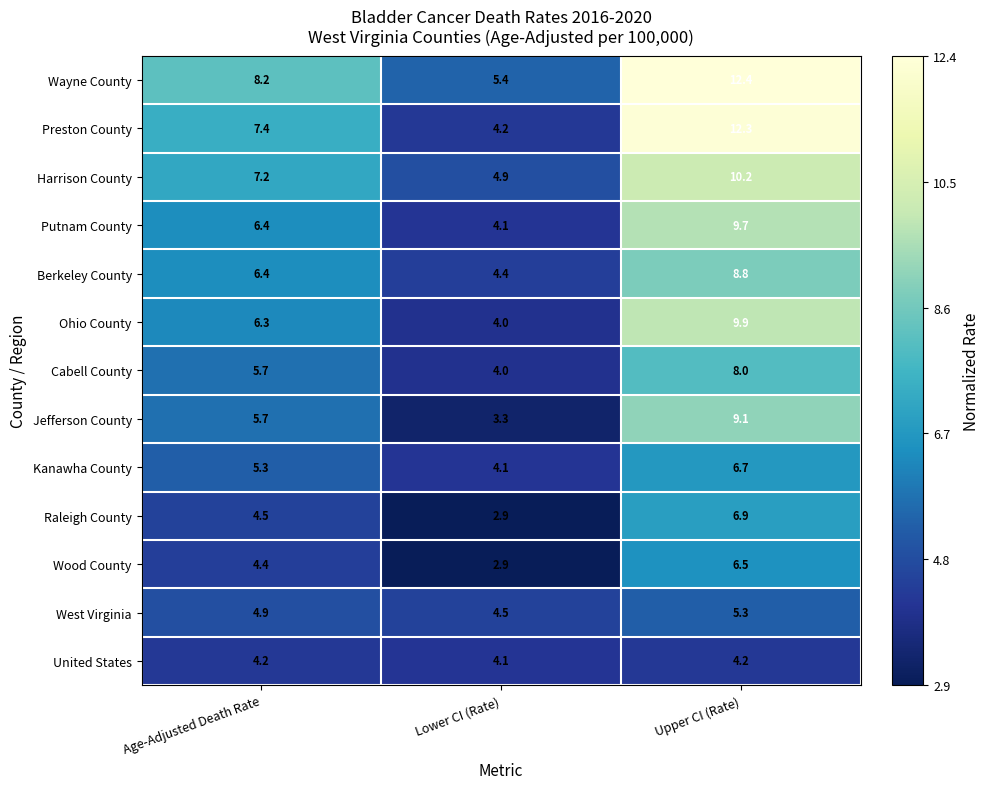

The value of Raleigh County at Age-Adjusted Death Rate is 3.0. True or false?

False